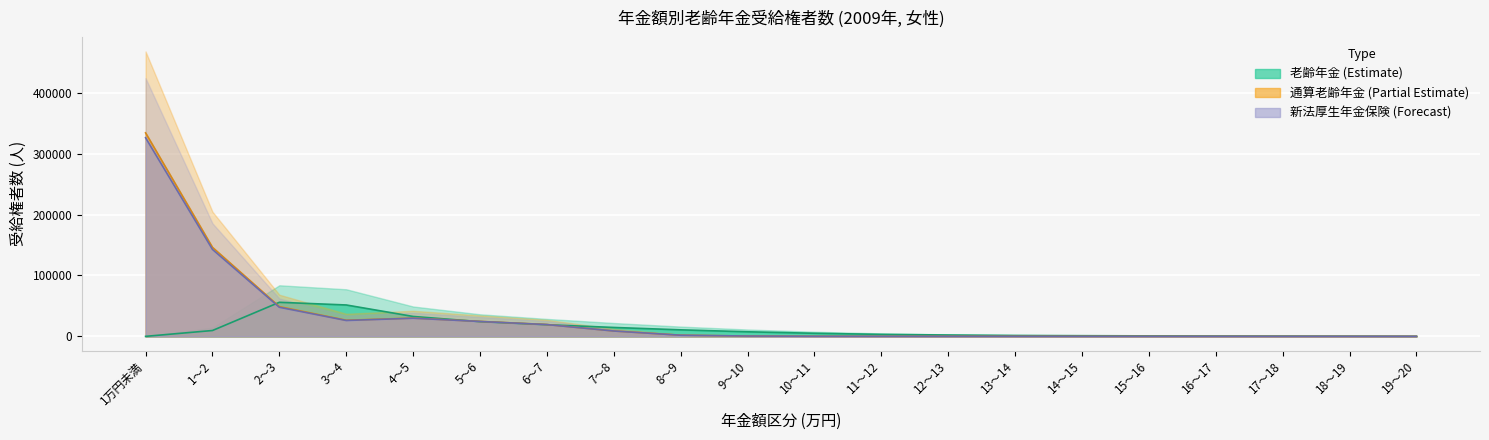

Which series has the widest spread of values?

通算老齢年金受給権者数